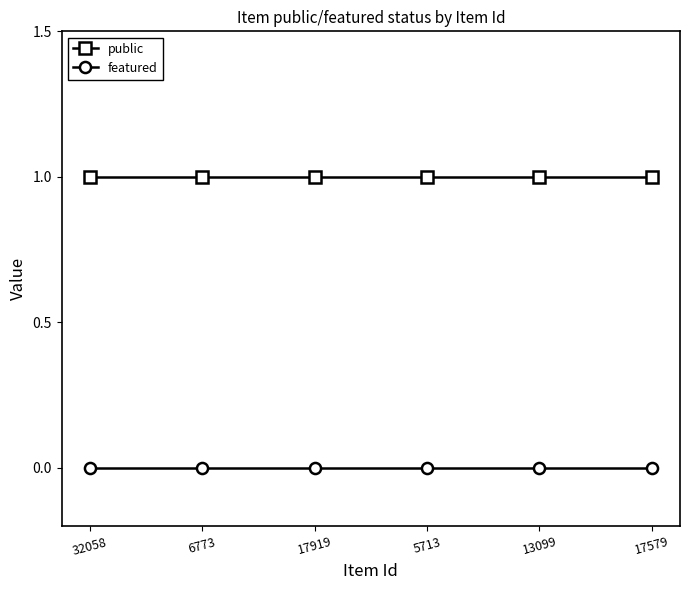

Does the chart have visible grid lines?

No